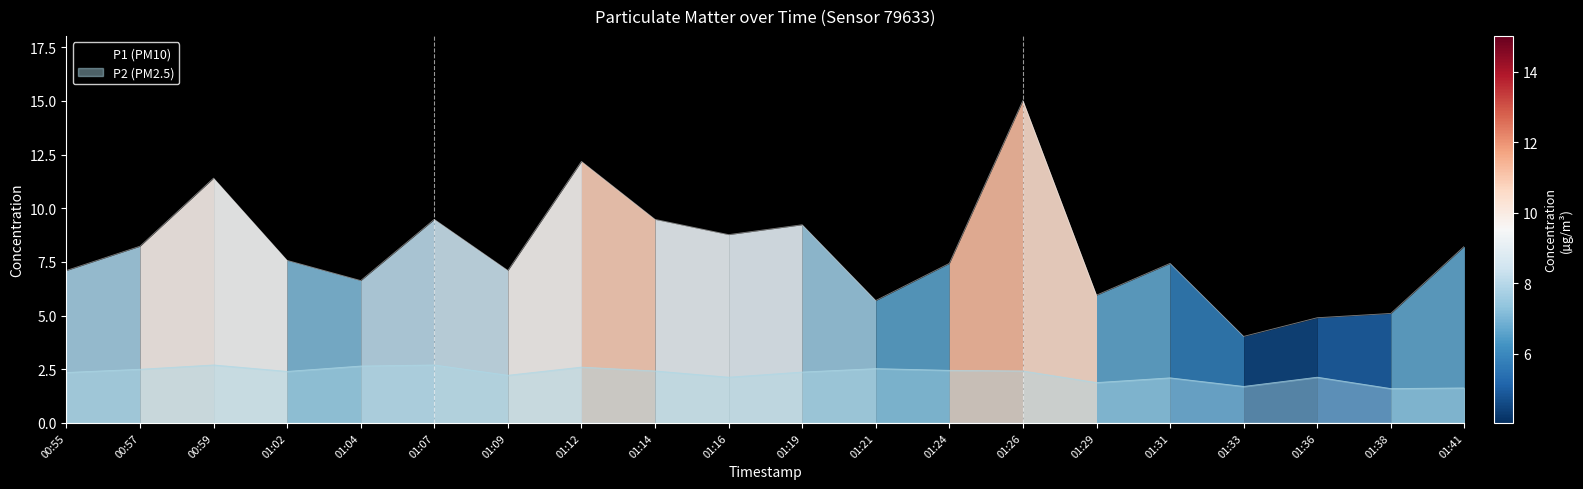

True or false: P2 and P1 intersect in this chart.

False